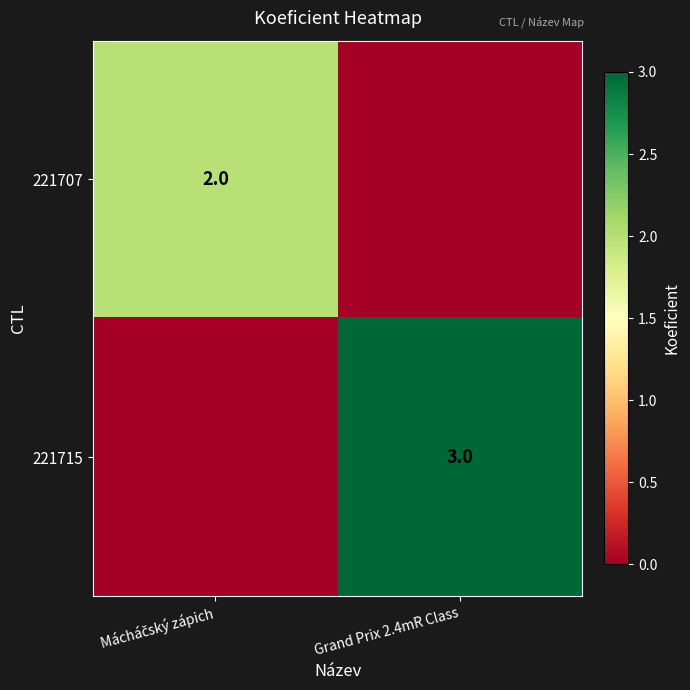

Rank the series by their average value, from highest to lowest.

221715, 221707